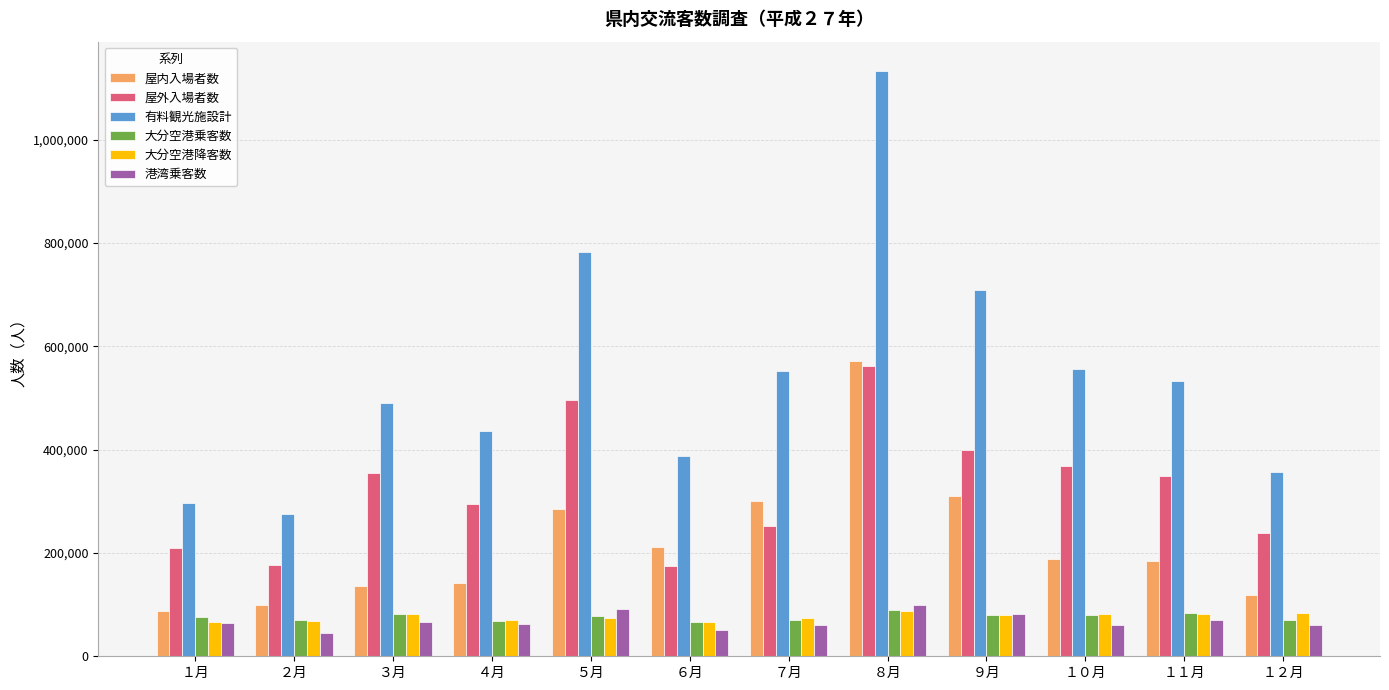

What is the difference between the highest and lowest values at ５月?

707158